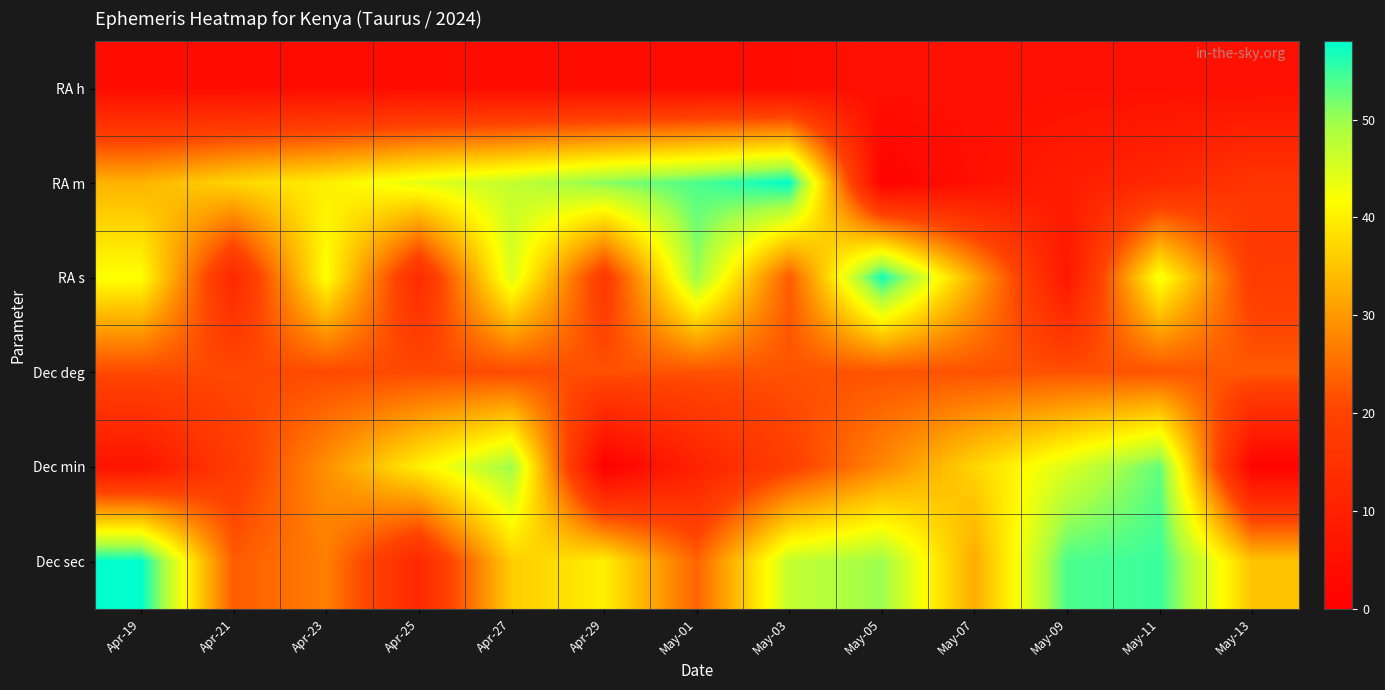

Which category has the lowest value across all series?

Apr-29